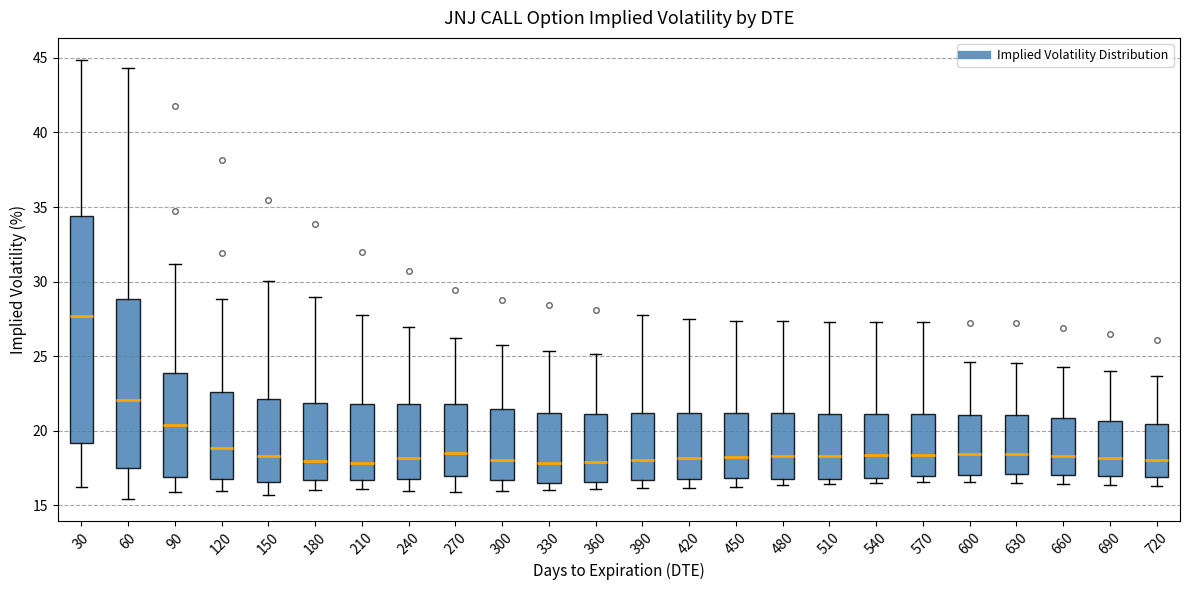

Reading left to right, read every box against the y-axis: the position of its median line, the range the box covers, and the ends of its whiskers. The values are not printed on the chart, so give them approximately, as read against the axis.

30: median 27.5, box 19.0 to 34.5, whiskers 16.5 to 45.0
60: median 22.0, box 17.5 to 29.0, whiskers 15.5 to 44.5
90: median 20.5, box 17.0 to 24.0, whiskers 16.0 to 31.0
120: median 19.0, box 16.5 to 22.5, whiskers 16.0 to 29.0
150: median 18.5, box 16.5 to 22.0, whiskers 15.5 to 30.0
180: median 18.0, box 16.5 to 22.0, whiskers 16.0 to 29.0
210: median 18.0, box 16.5 to 22.0, whiskers 16.0 to 28.0
240: median 18.0, box 17.0 to 22.0, whiskers 16.0 to 27.0
270: median 18.5, box 17.0 to 22.0, whiskers 16.0 to 26.0
300: median 18.0, box 16.5 to 21.5, whiskers 16.0 to 25.5
330: median 18.0, box 16.5 to 21.0, whiskers 16.0 to 25.5
360: median 18.0, box 16.5 to 21.0, whiskers 16.0 to 25.0
390: median 18.0, box 16.5 to 21.0, whiskers 16.0 to 28.0
420: median 18.0, box 17.0 to 21.0, whiskers 16.0 to 27.5
450: median 18.5, box 17.0 to 21.0, whiskers 16.0 to 27.5
480: median 18.5, box 17.0 to 21.0, whiskers 16.5 to 27.5
510: median 18.5, box 17.0 to 21.0, whiskers 16.5 to 27.5
540: median 18.5, box 17.0 to 21.0, whiskers 16.5 to 27.5
570: median 18.5, box 17.0 to 21.0, whiskers 16.5 to 27.5
600: median 18.5, box 17.0 to 21.0, whiskers 16.5 to 24.5
630: median 18.5, box 17.0 to 21.0, whiskers 16.5 to 24.5
660: median 18.5, box 17.0 to 21.0, whiskers 16.5 to 24.5
690: median 18.0, box 17.0 to 20.5, whiskers 16.5 to 24.0
720: median 18.0, box 17.0 to 20.5, whiskers 16.5 to 23.5